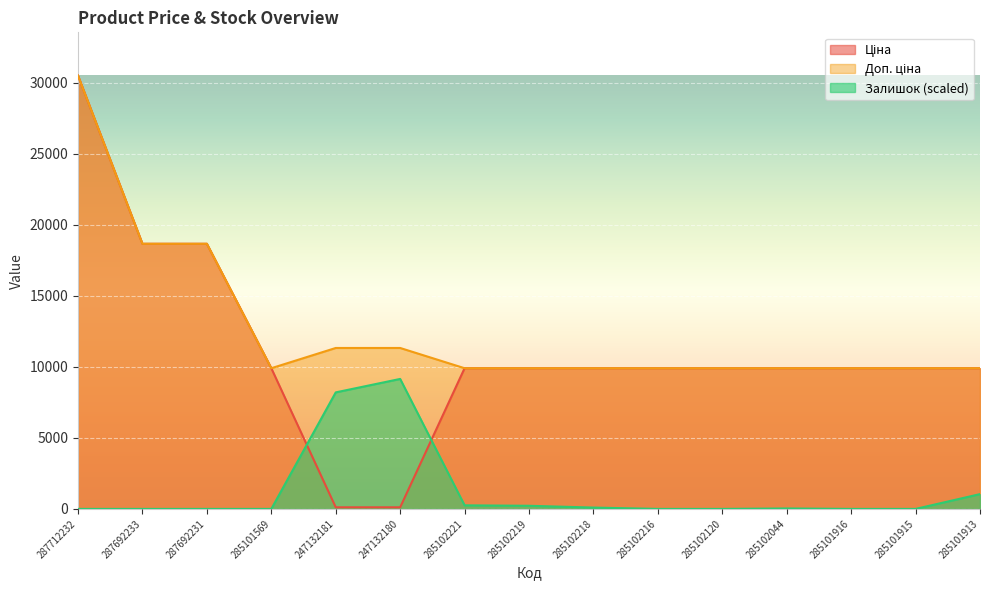

What is the label of the 7th point from the left?

285102221